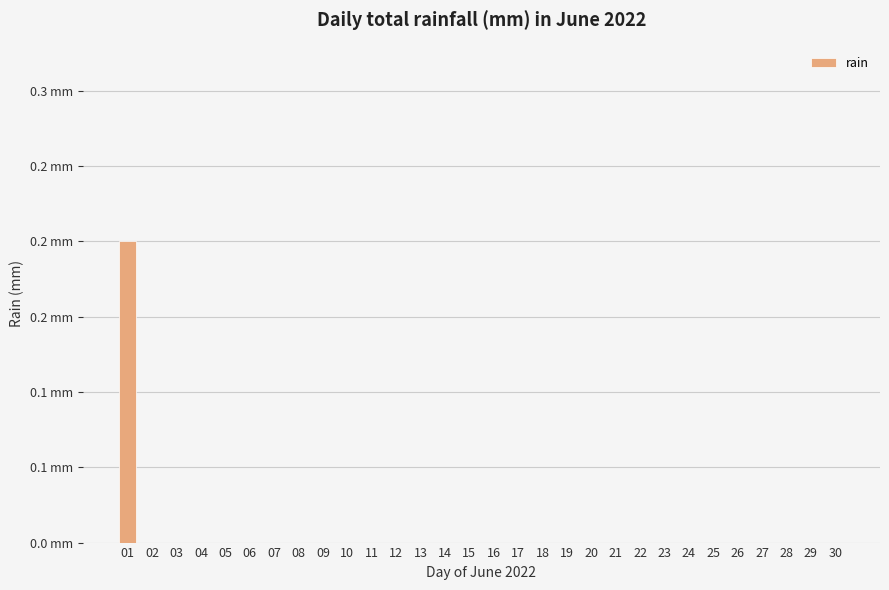

Reading left to right, extract all data points from this chart.

01=0.2	02=0.0	03=0.0	04=0.0	05=0.0	06=0.0	07=0.0	08=0.0	09=0.0	10=0.0	11=0.0	12=0.0	13=0.0	14=0.0	15=0.0	16=0.0	17=0.0	18=0.0	19=0.0	20=0.0	21=0.0	22=0.0	23=0.0	24=0.0	25=0.0	26=0.0	27=0.0	28=0.0	29=0.0	30=0.0